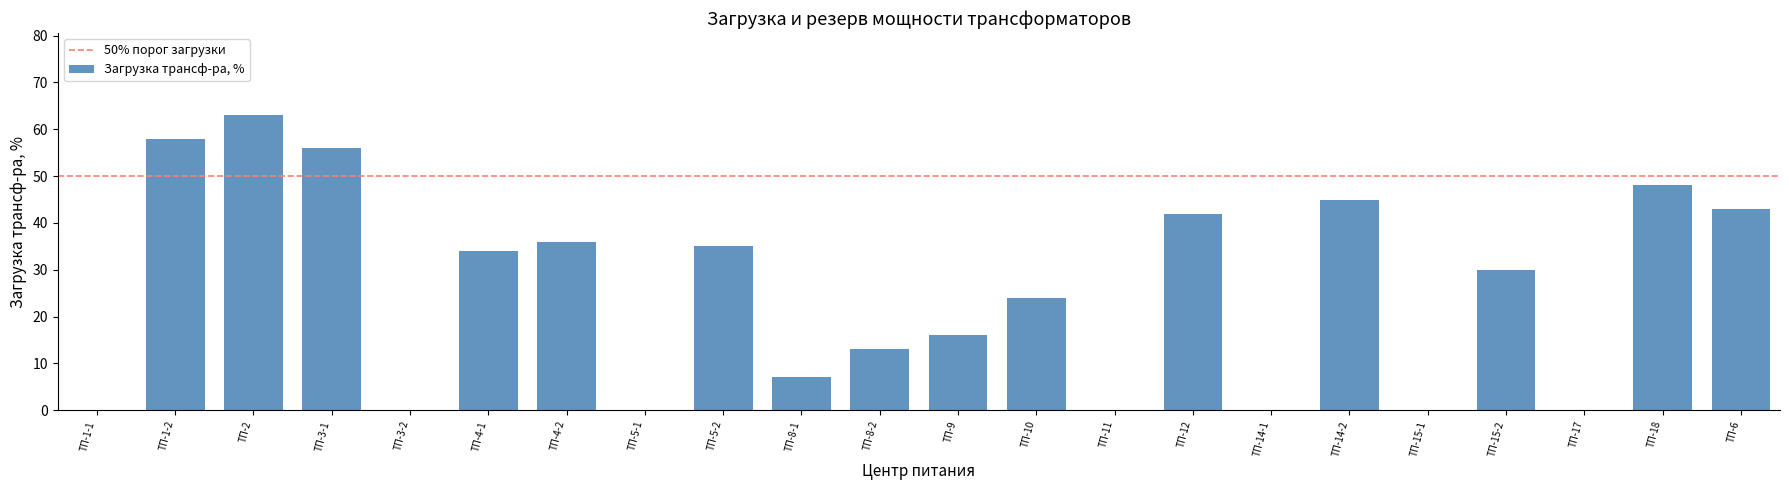

True or false: the data shows 9 at ТП-14-2.

False